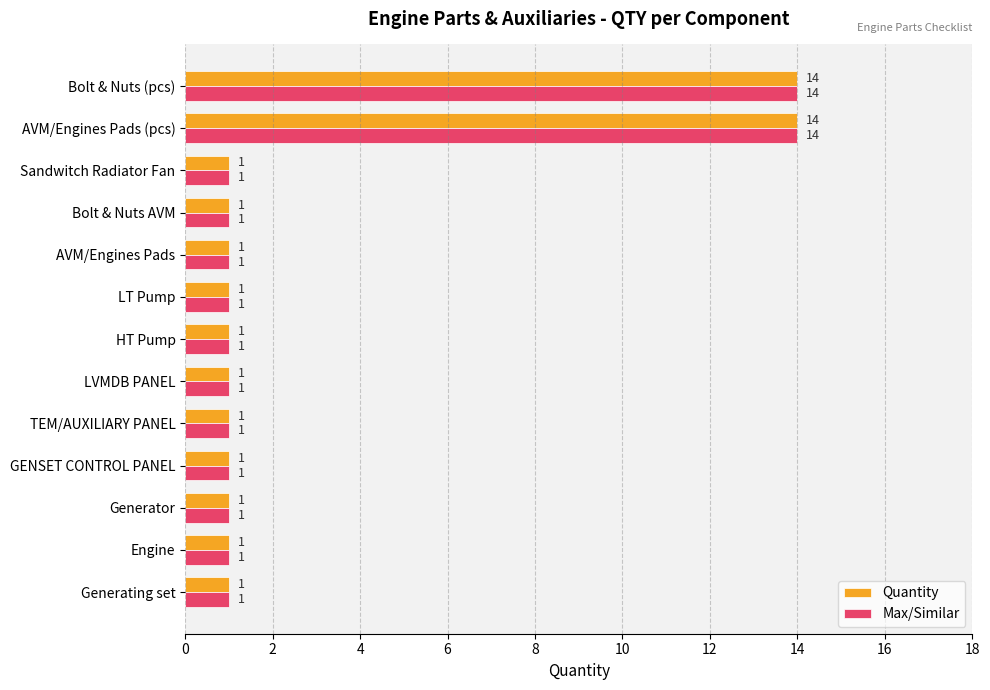

At how many categories does at least one series exceed 6?

2